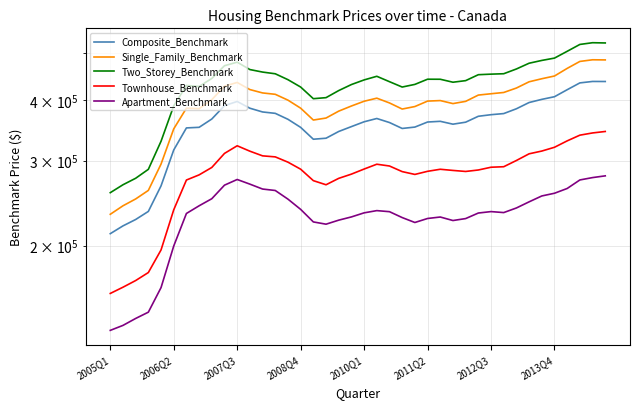

How many values in the Composite_Benchmark series are below 361800?

20